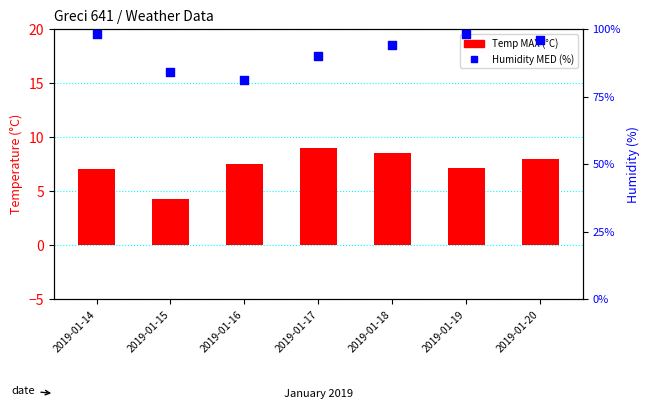

Is the value of Temp MAX (°C) at 2019-01-18 greater than the value of Humidity MED (%) at 2019-01-18?

No